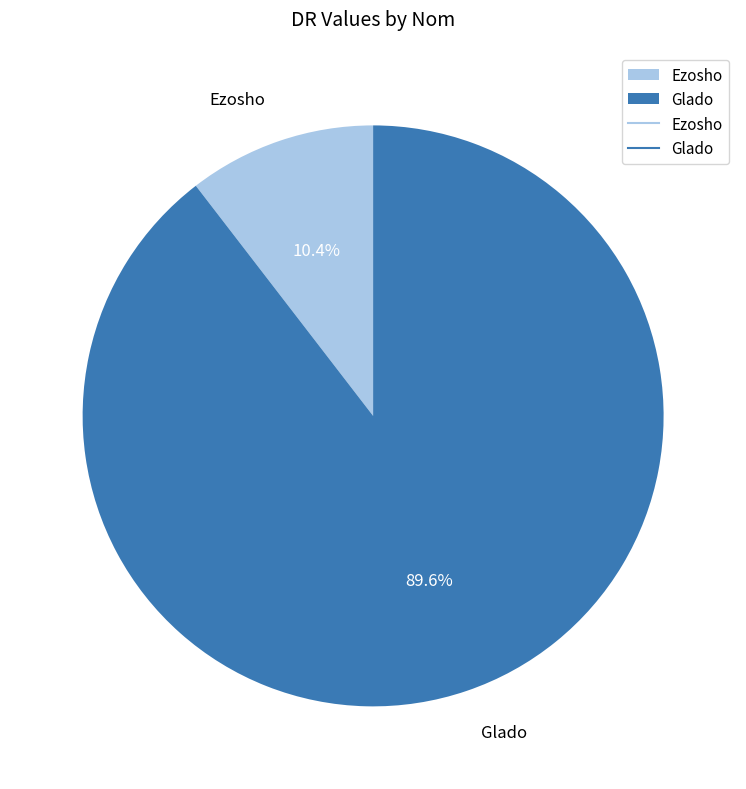

What portion of the pie excludes Ezosho?

89.6%